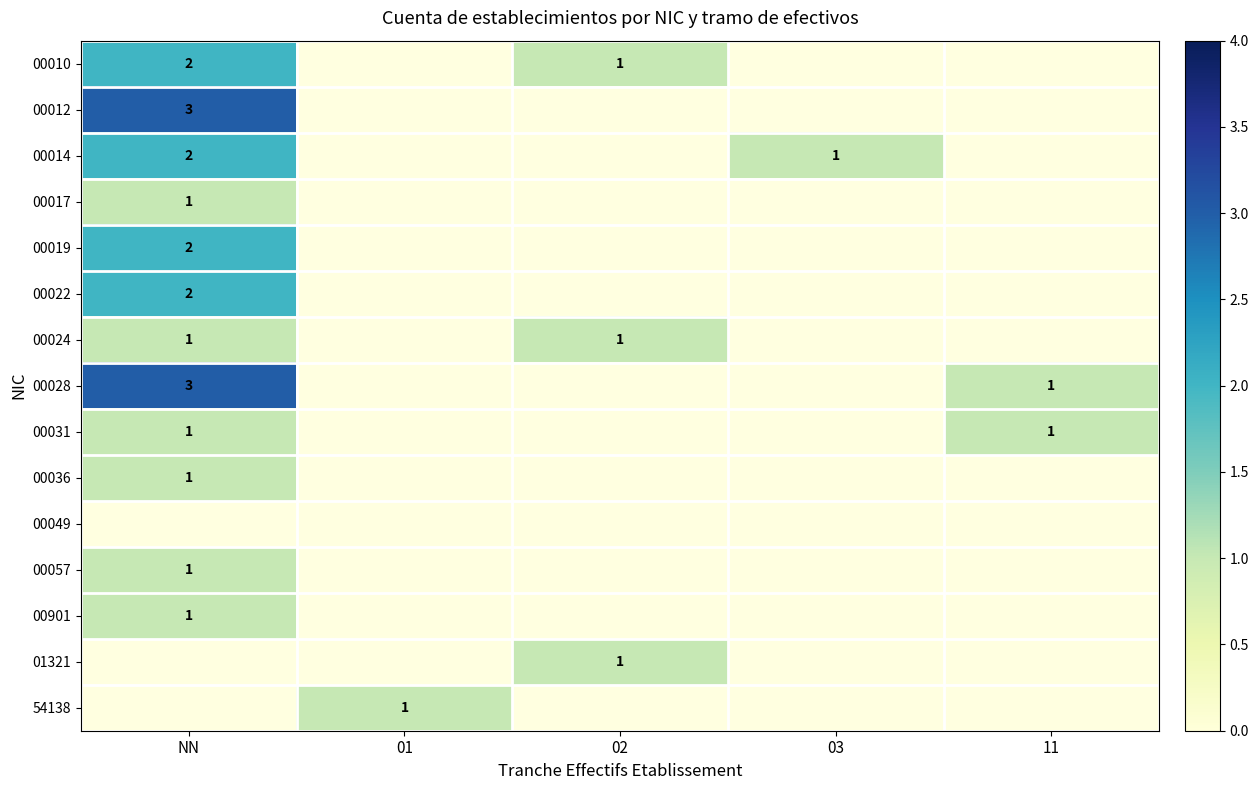

What is the maximum value for 00036?

1.0